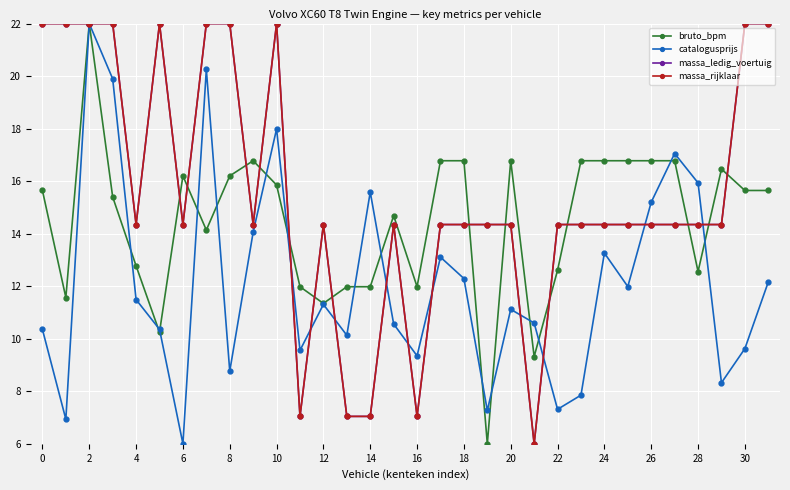

What are all the series names shown in the legend?

bruto_bpm, catalogusprijs, massa_ledig_voertuig, massa_rijklaar